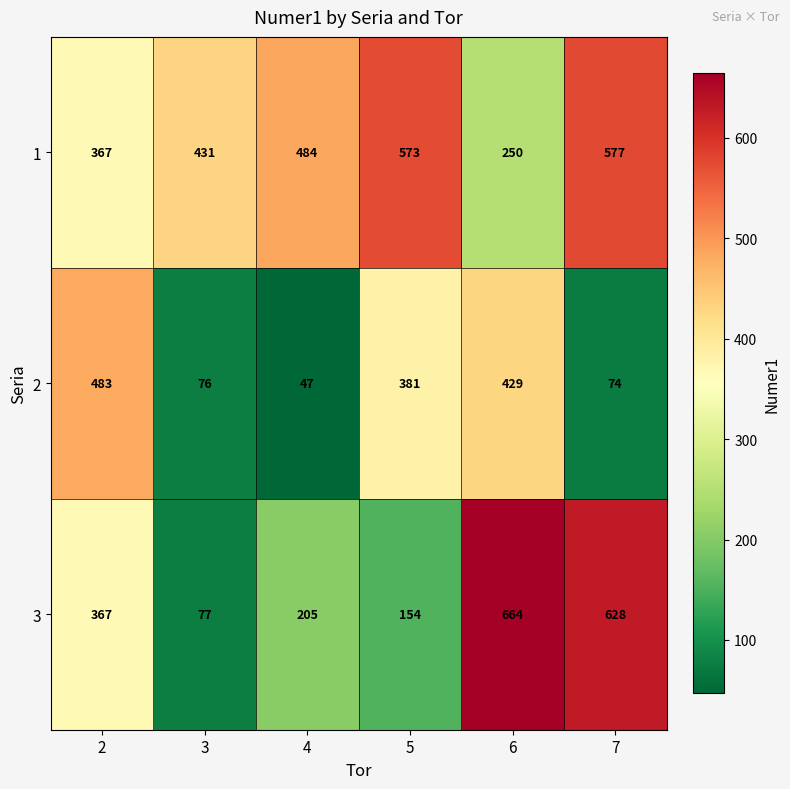

True or false: 3 has a value of 205 at 4.

True